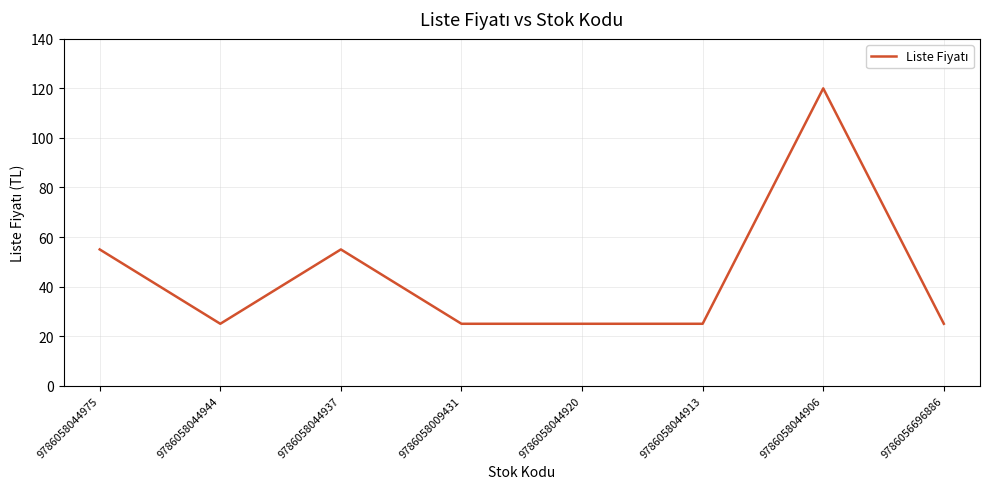

Reading right to left, list all the values displayed in this chart.

25	120	25	25	25	55	25	55